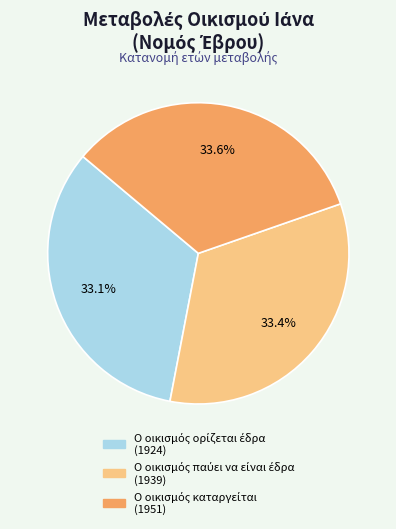

Is there any slice that represents more than half of the pie?

No